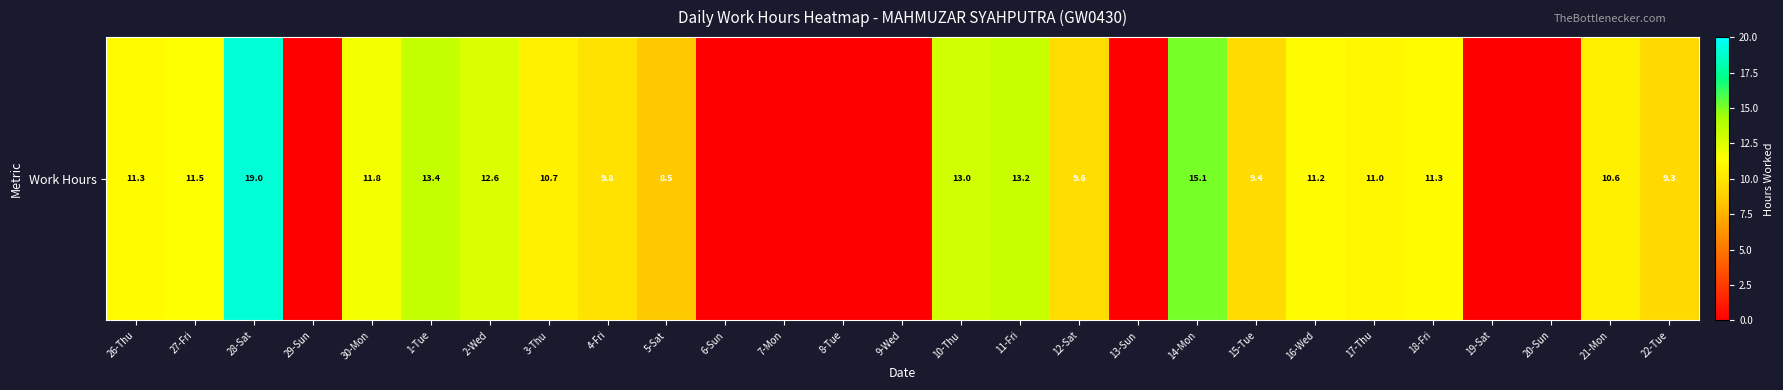

Reading left to right, extract all data points from this chart.

26-Thu=11.3	27-Fri=11.5	28-Sat=19.0	29-Sun=0.0	30-Mon=11.8	1-Tue=13.4	2-Wed=12.6	3-Thu=10.7	4-Fri=9.8	5-Sat=8.5	6-Sun=0.0	7-Mon=0.0	8-Tue=0.0	9-Wed=0.0	10-Thu=13.0	11-Fri=13.2	12-Sat=9.6	13-Sun=0.0	14-Mon=15.1	15-Tue=9.4	16-Wed=11.2	17-Thu=11.0	18-Fri=11.3	19-Sat=0.0	20-Sun=0.0	21-Mon=10.6	22-Tue=9.3